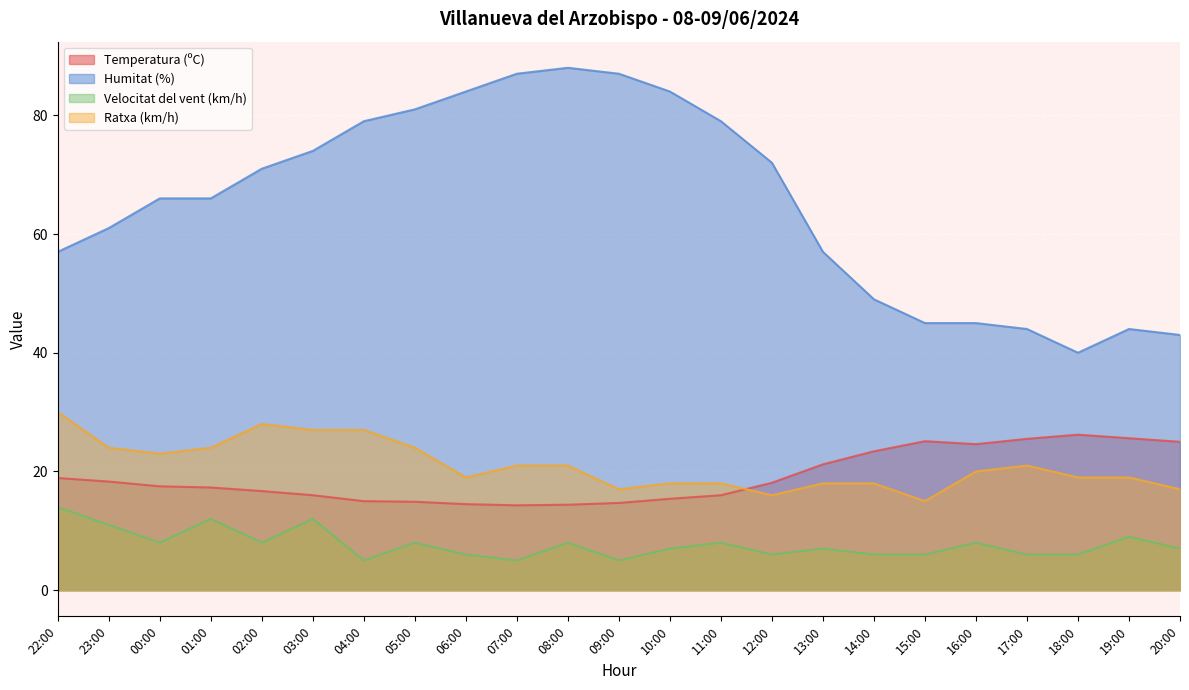

At how many categories does at least one series exceed 18?

23